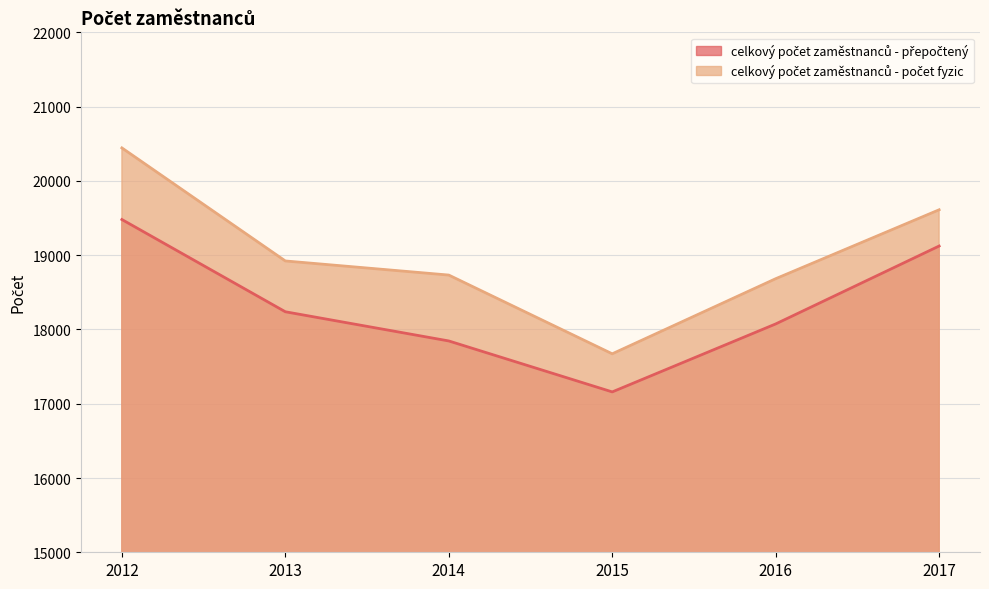

What is the total value across all series at 2015?

34831